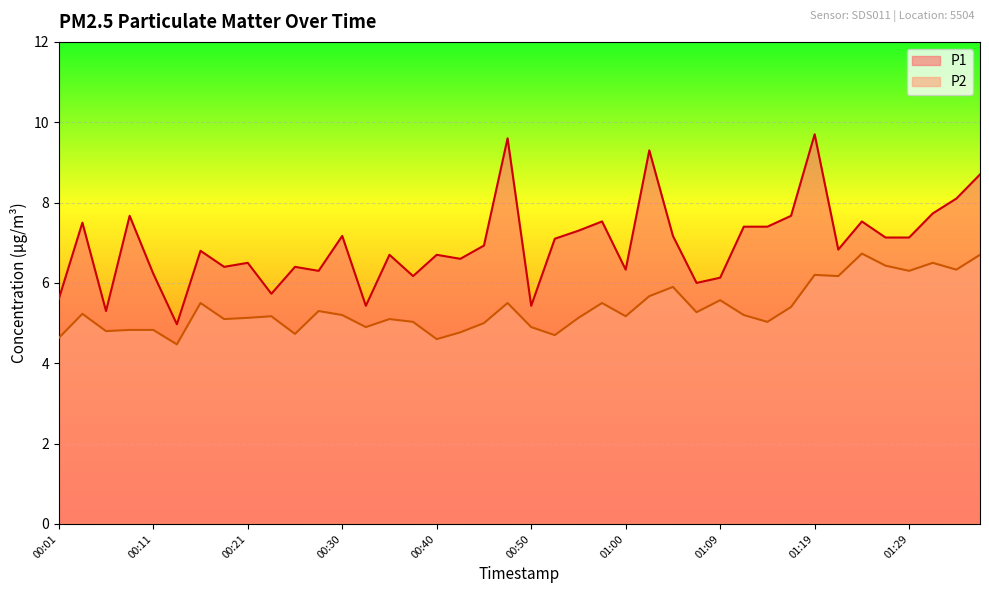

At which label is P1 closest to 7?

00:45